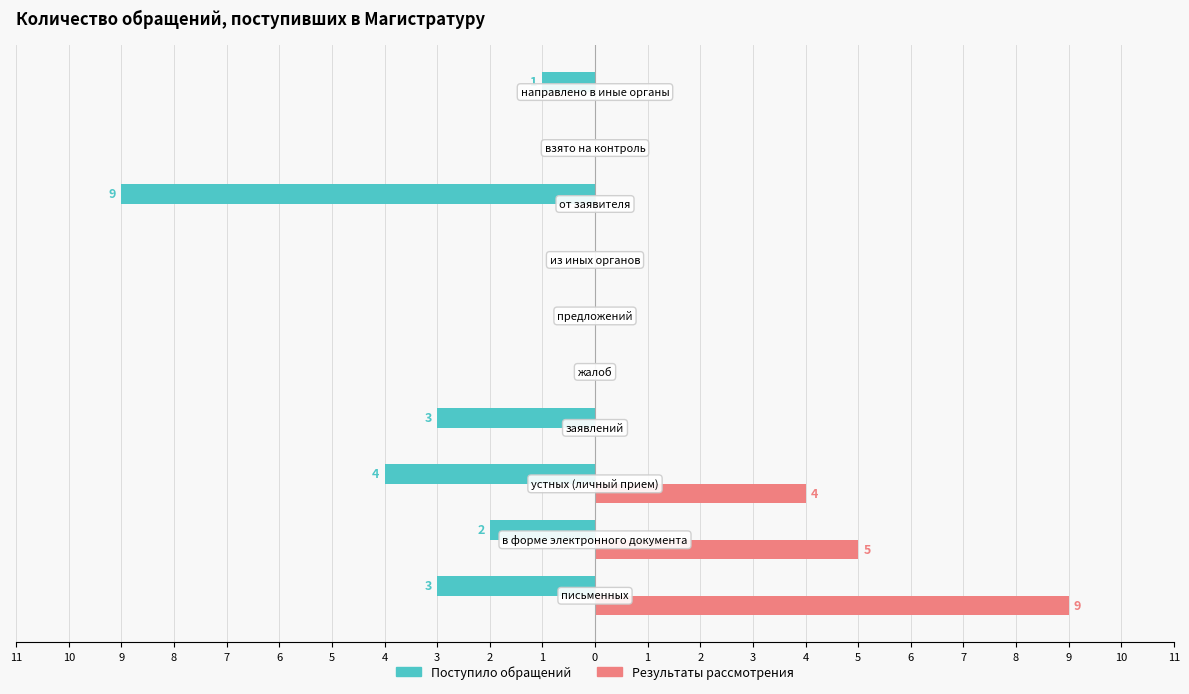

What are all the series names shown in the legend?

Поступило обращений, Результаты рассмотрения